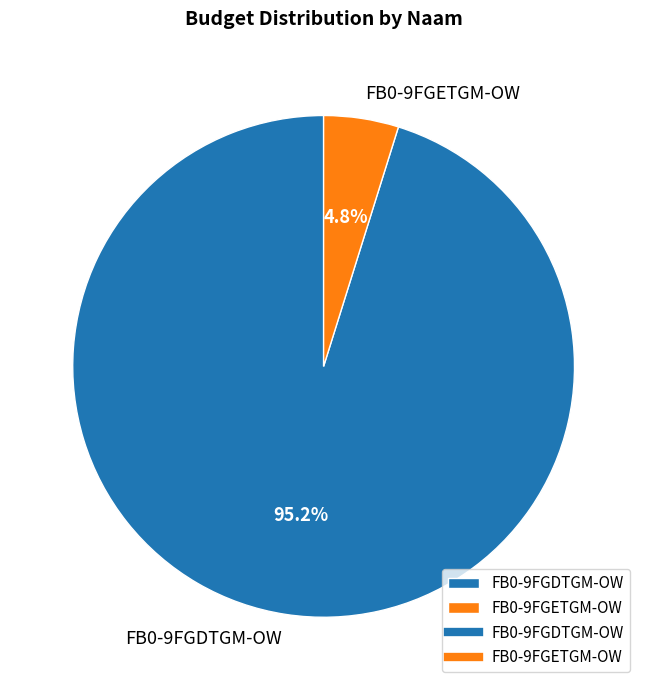

Which slice is the largest?

FB0-9FGDTGM-OW